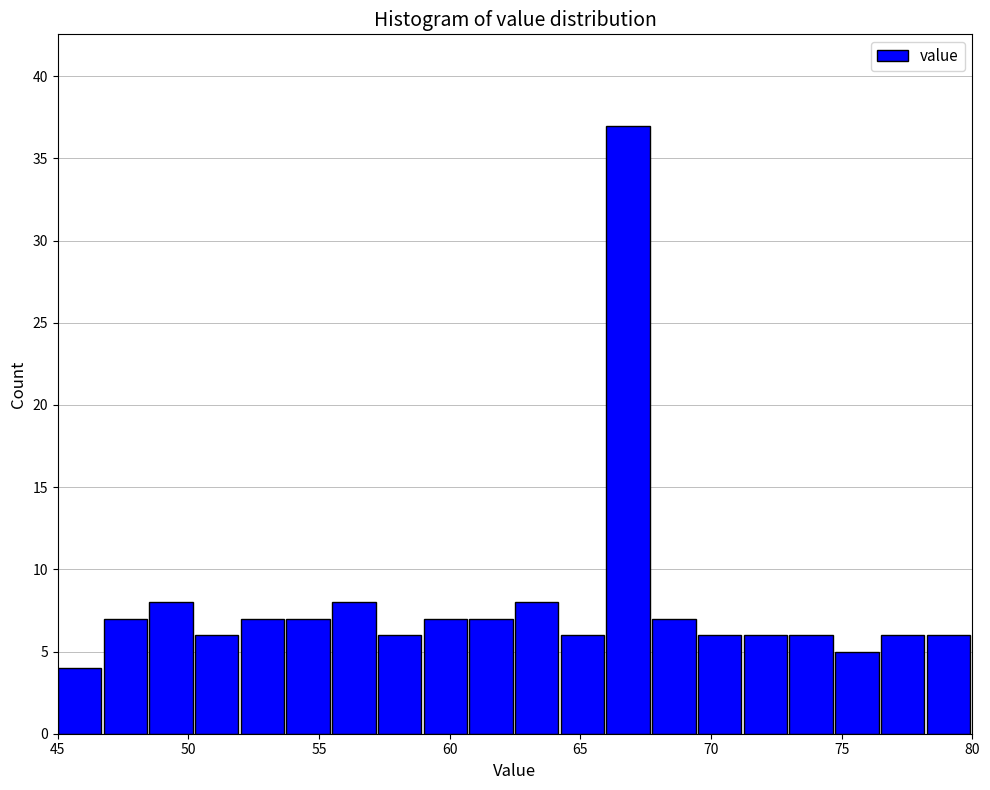

Read against the x-axis, roughly where is the centre of the tallest bar?

67.0